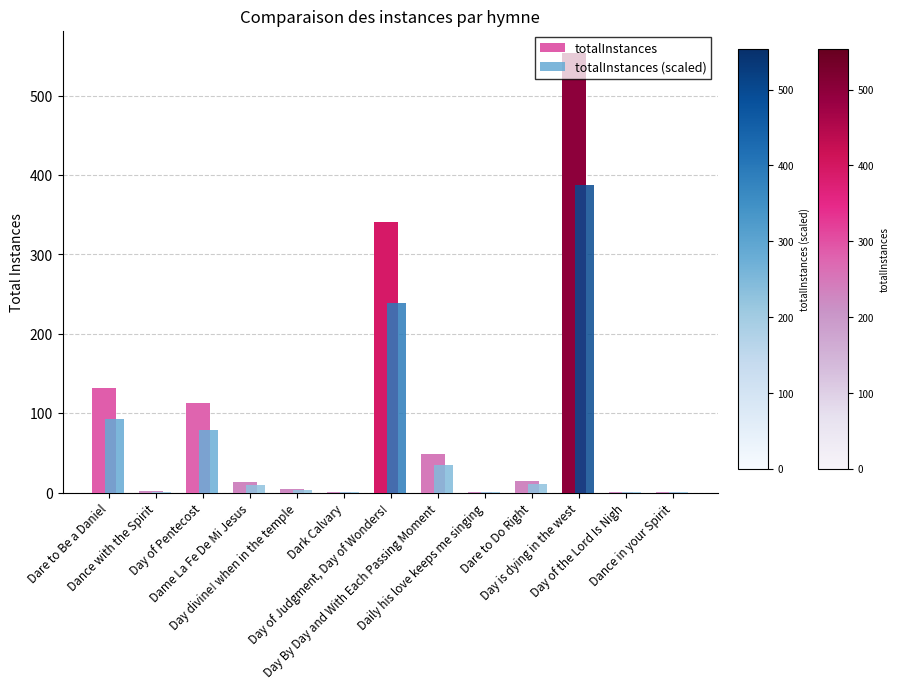

What is the sum of all totalInstances values?

1229.0